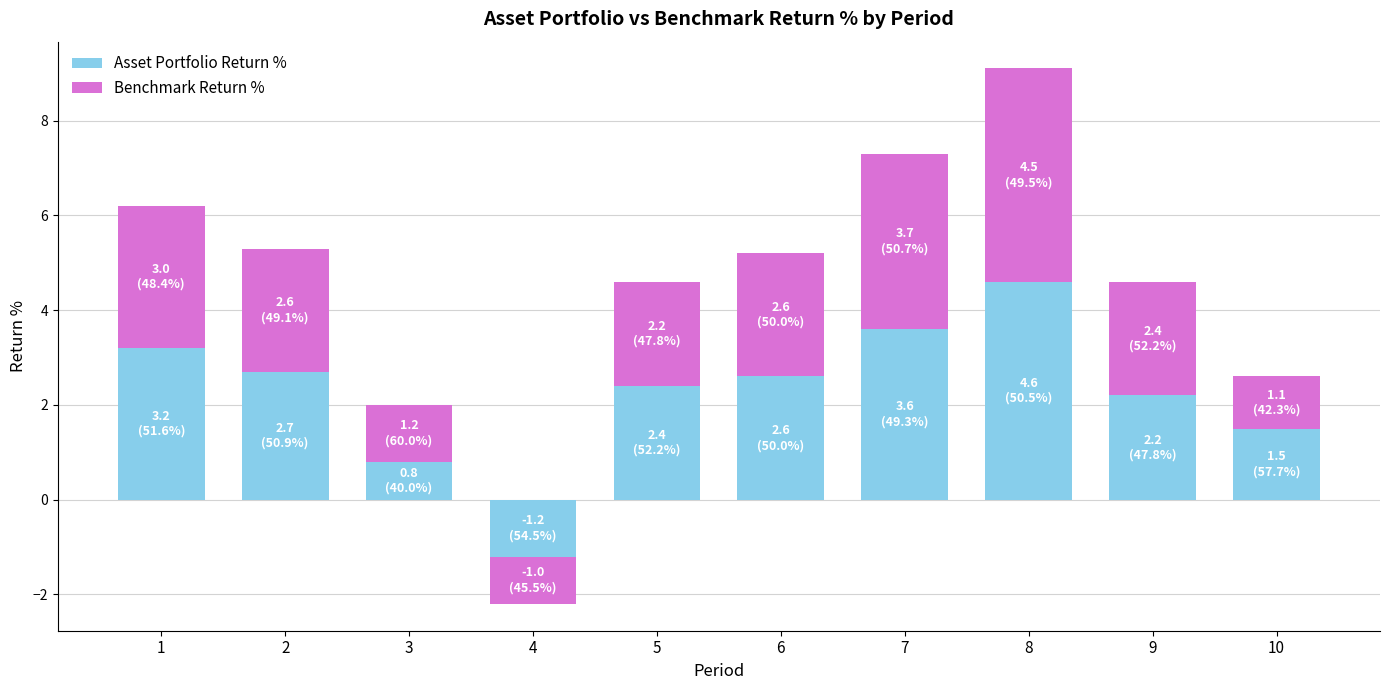

Read the Benchmark Return % value at 4.

-1.0